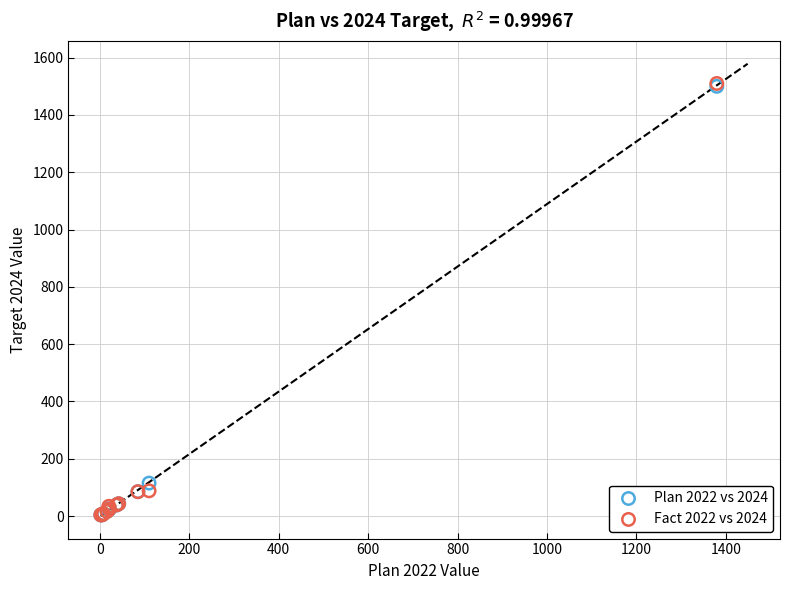

Across all series, what Y value is closest to 757?

115.0